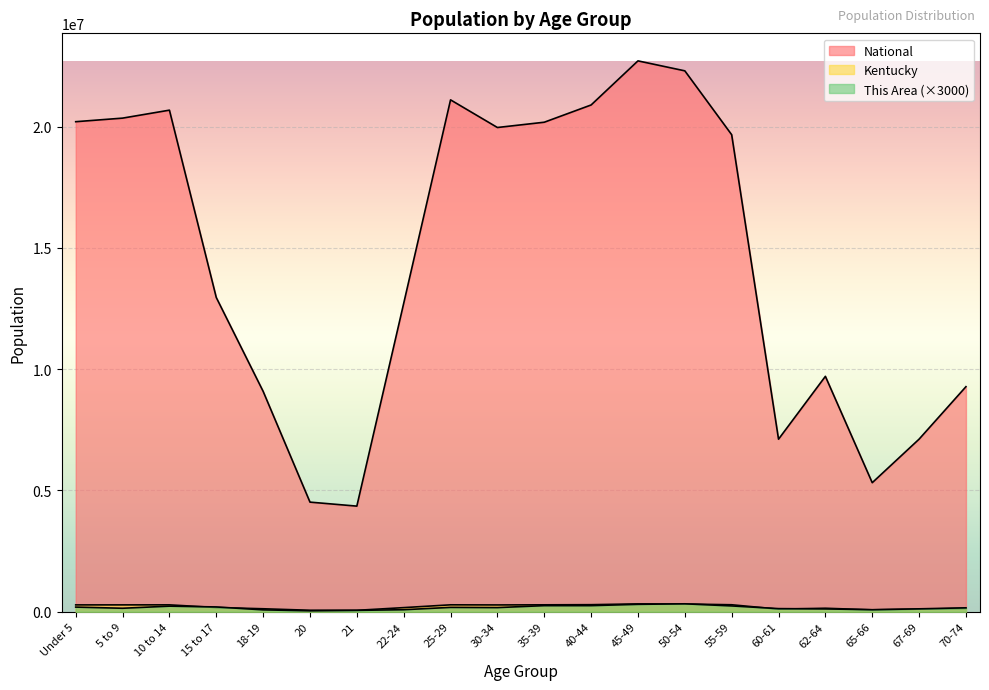

Between 62-64 and 22-24, which is larger?

62-64